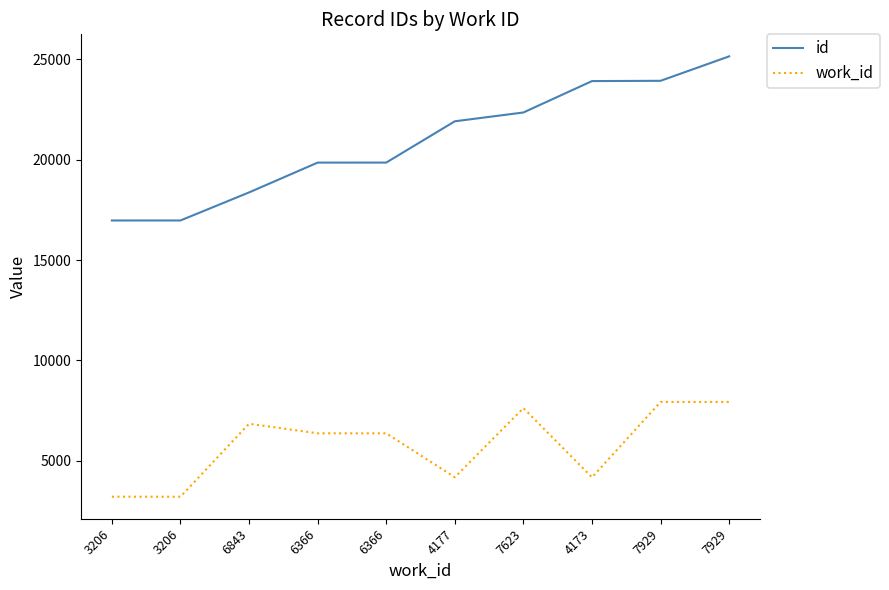

How many distinct data groups are displayed?

2